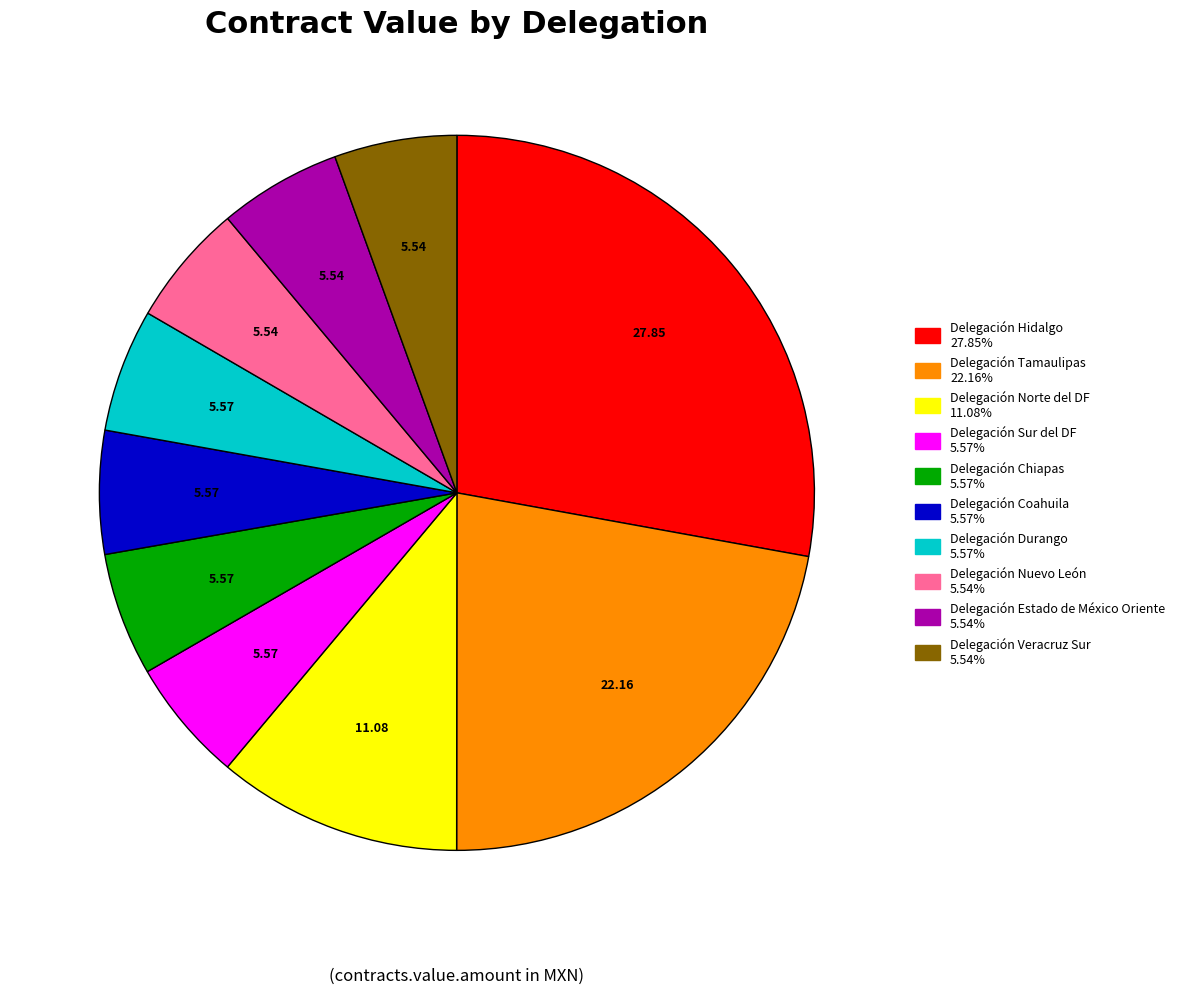

Does any single category account for the majority?

No